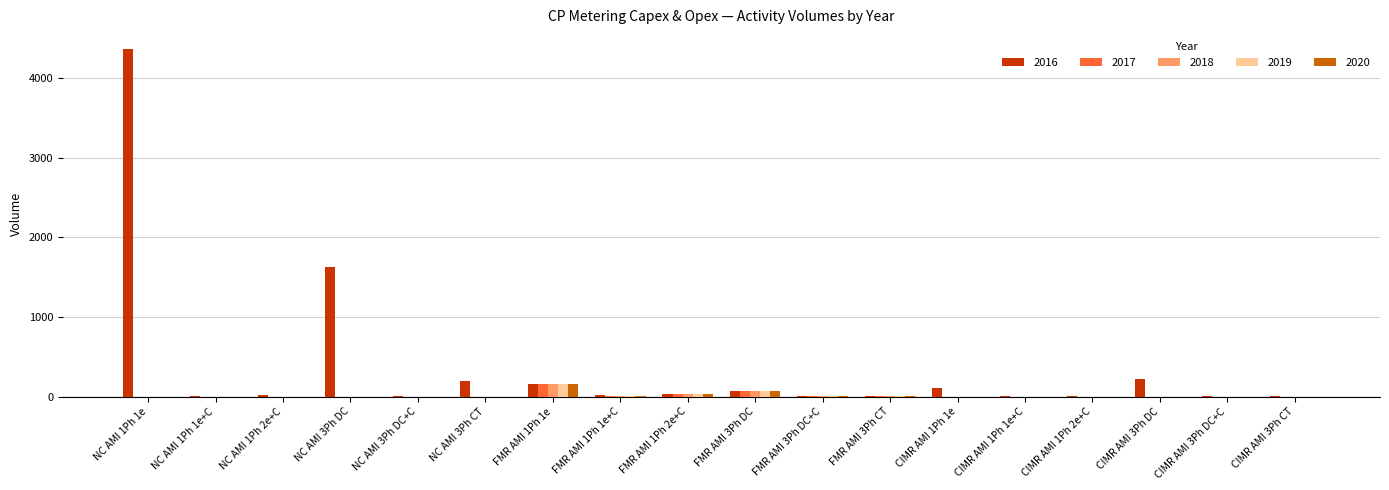

At which label does 2016 reach its peak?

NC AMI 1Ph 1e